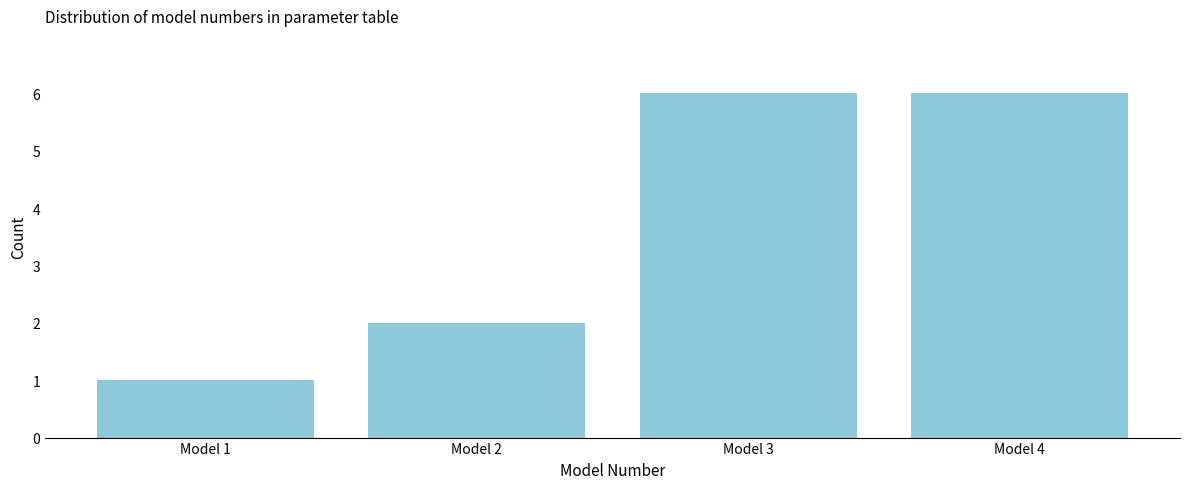

Reading left to right, extract all data points from this chart.

Model 1=1	Model 2=2	Model 3=6	Model 4=6